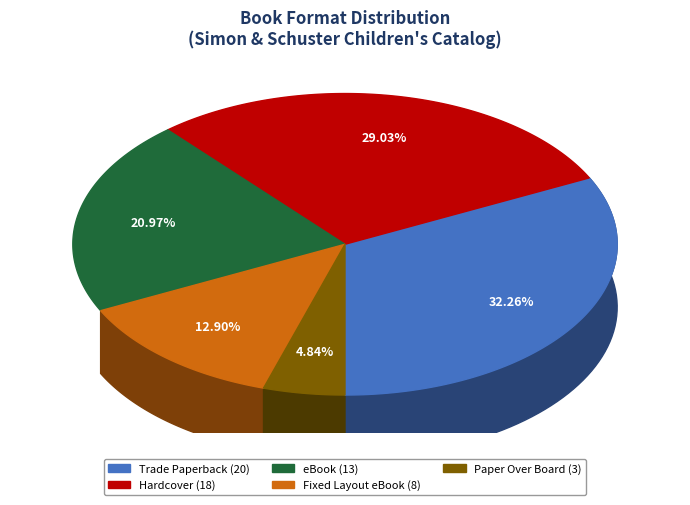

True or false: Paper Over Board accounts for 17% of the total.

False